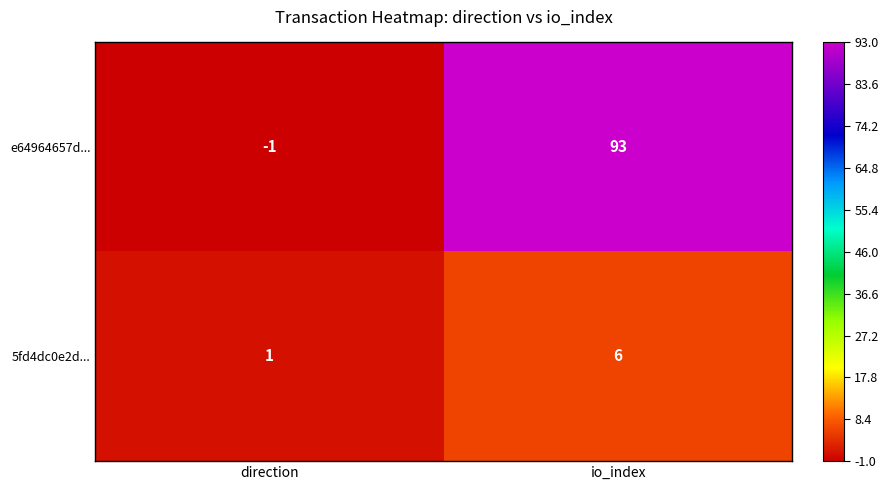

The 5fd4dc0e2d... series shows 1 at direction. True or false?

True